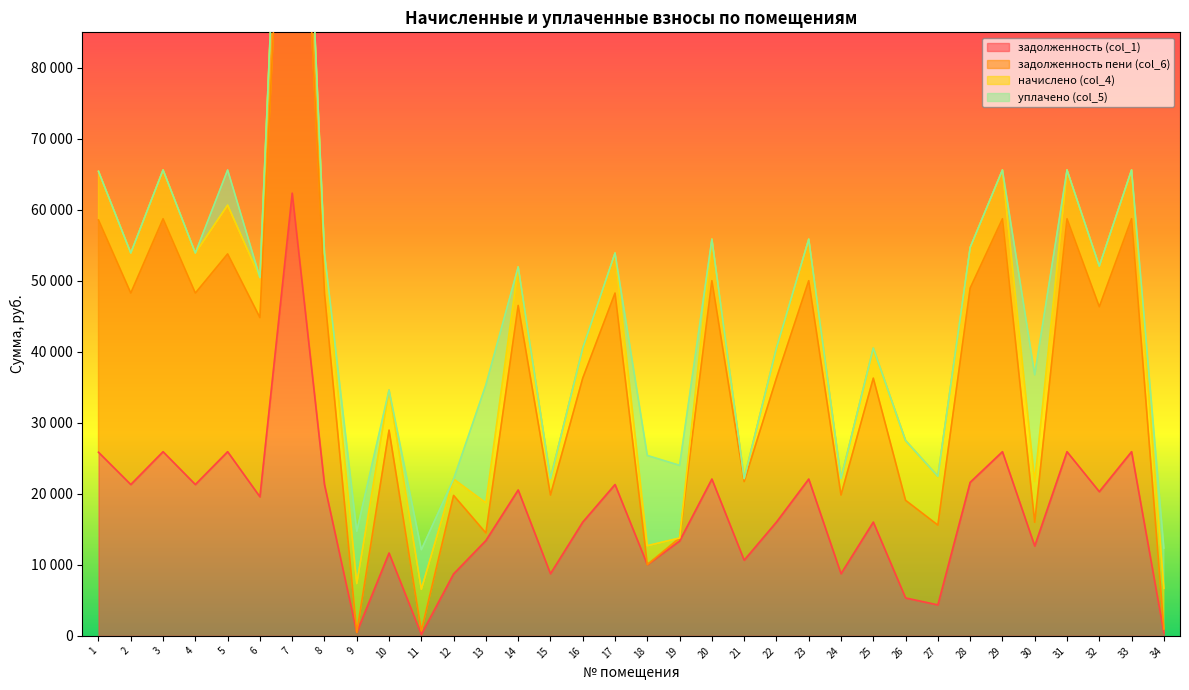

At which category is the sum across all series the highest?

7